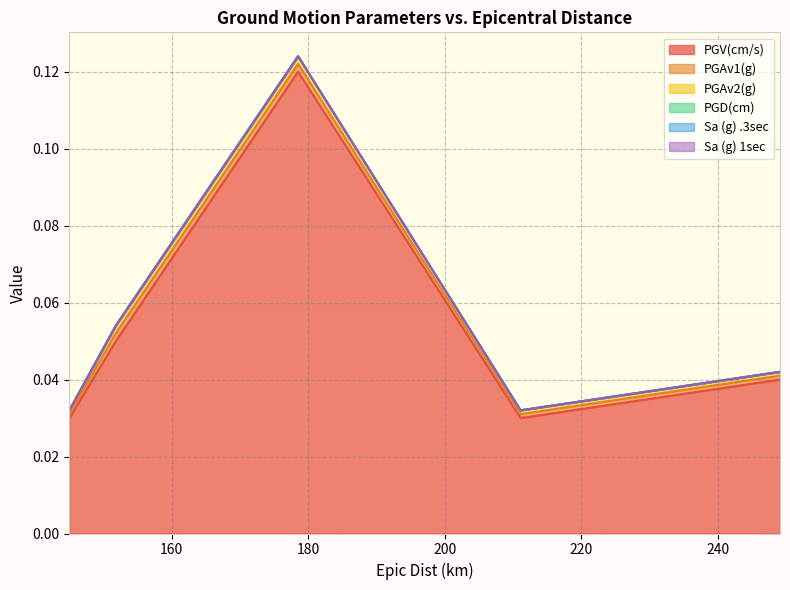

At which category is the sum across all series the highest?

178.5